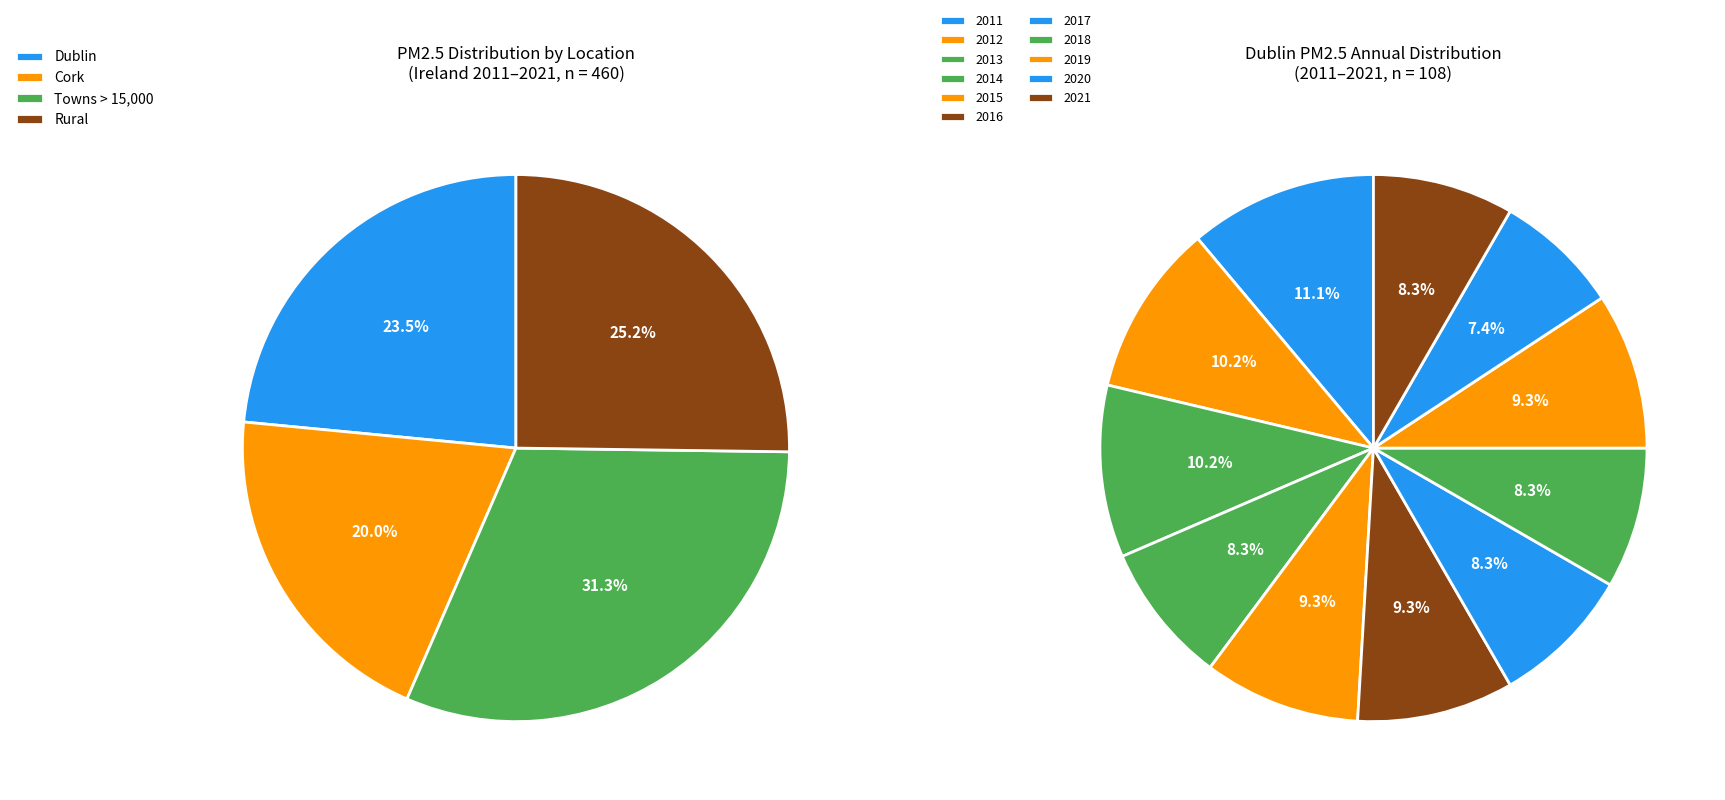

Combined, do 2021 and 2017 account for over 50%?

No